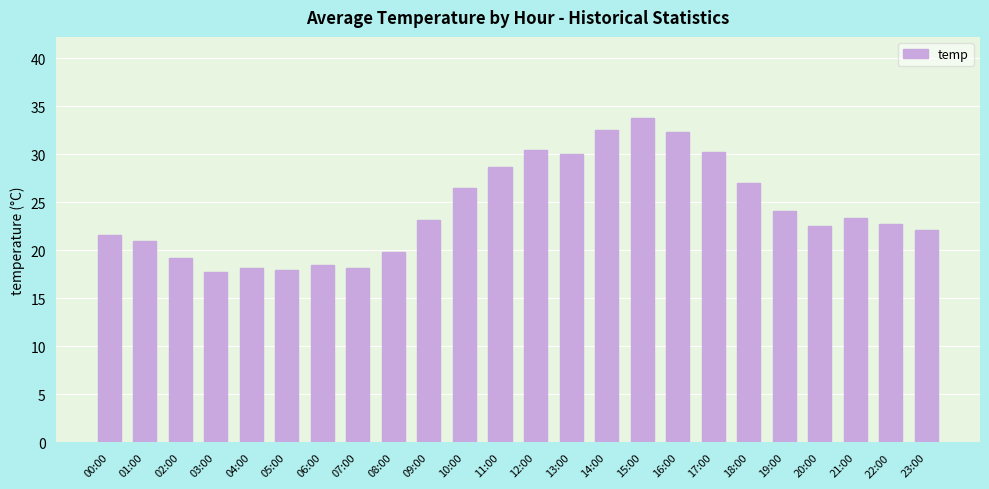

The value at 18:00 is 27.0. True or false?

True